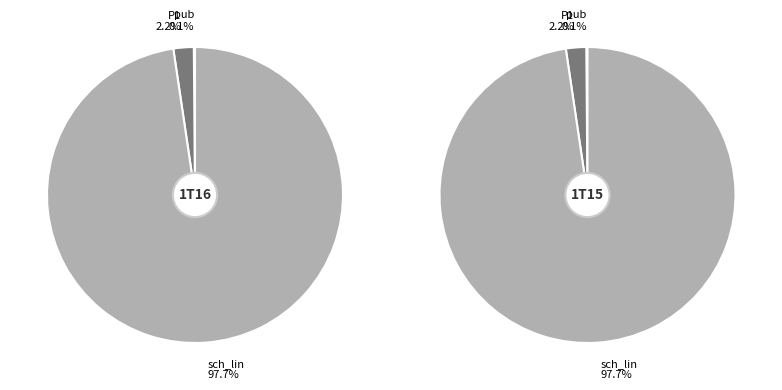

Which slice is the smallest?

pub